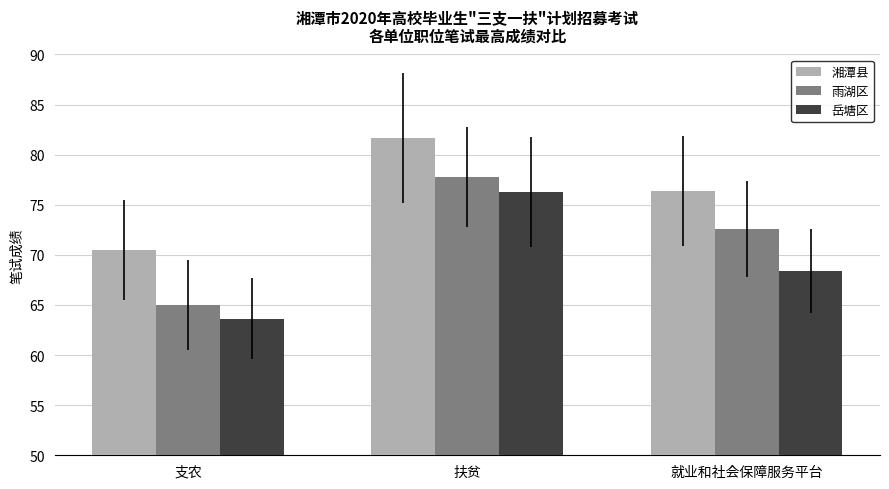

Which series has the largest range (max minus min)?

雨湖区